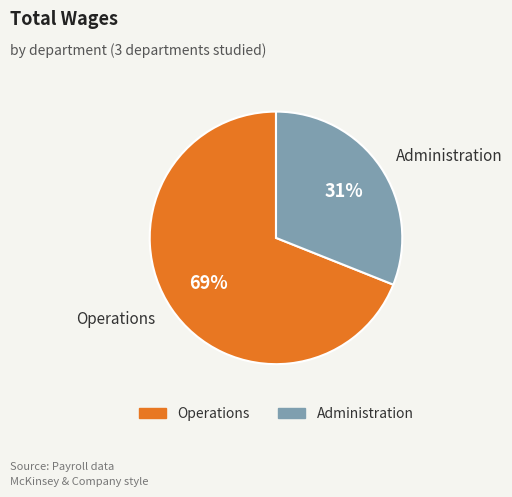

How many slices are in this pie chart?

2